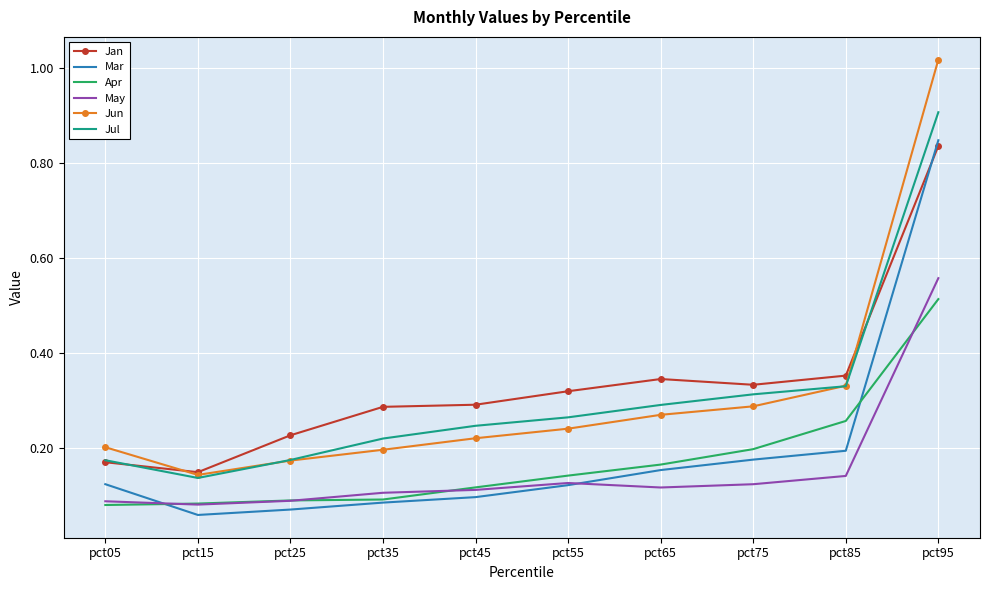

How many intersections are there between Mar and Jan?

1